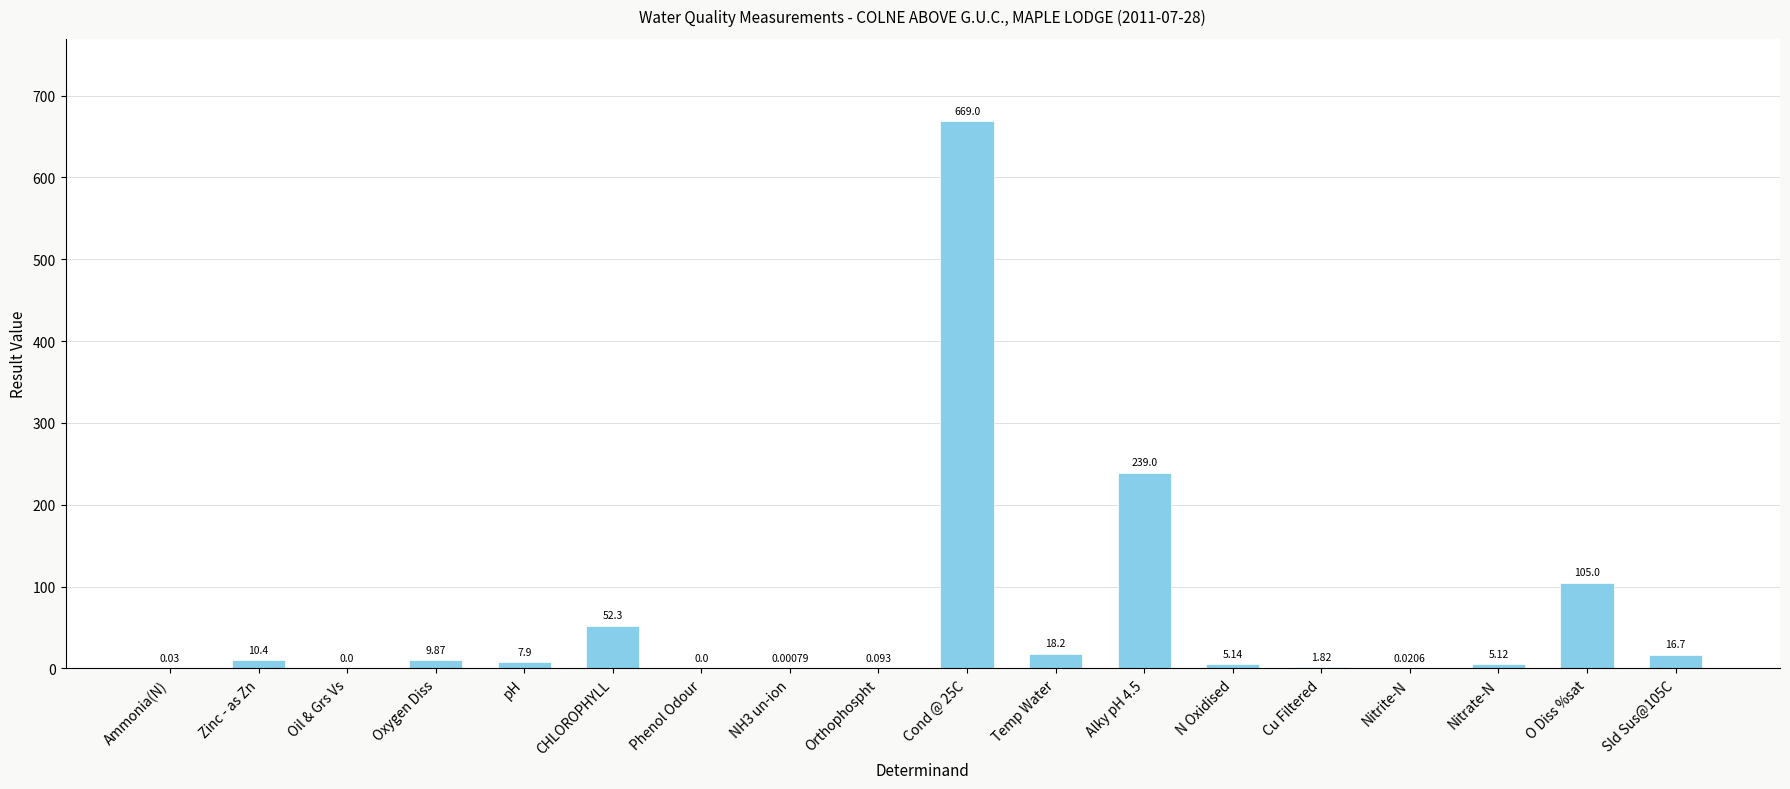

At which label does the data first exceed 7?

Zinc - as Zn